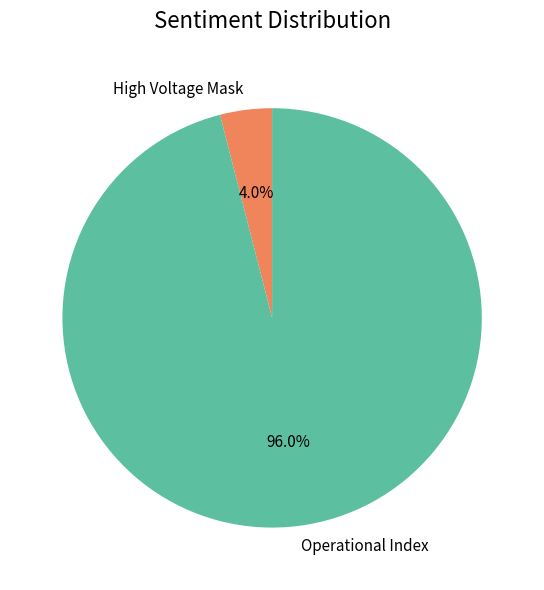

Rank the categories by value from highest to lowest.

Operational Index, High Voltage Mask